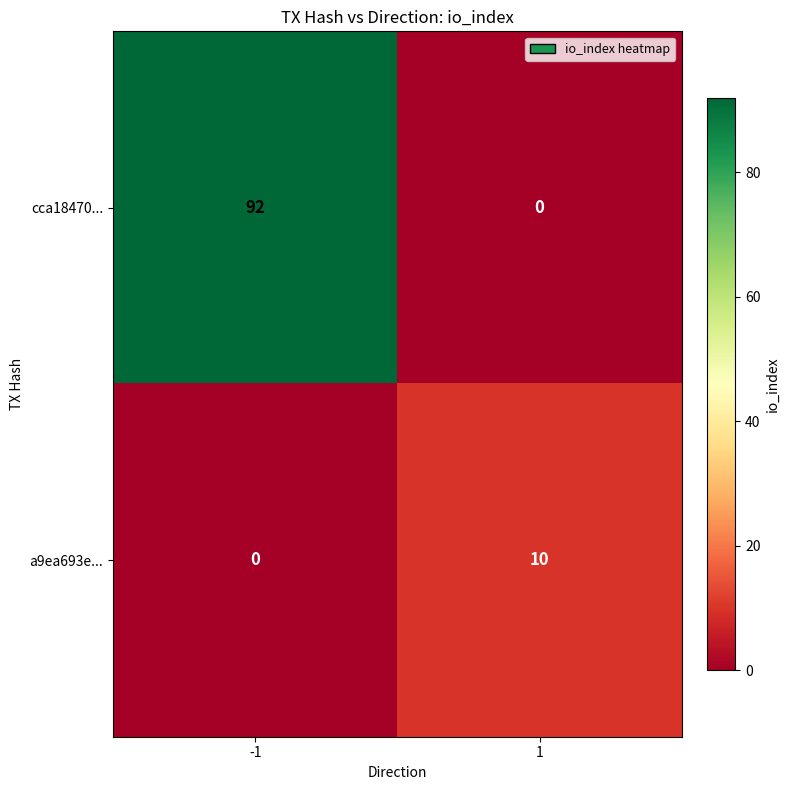

What is the greatest value displayed?

92